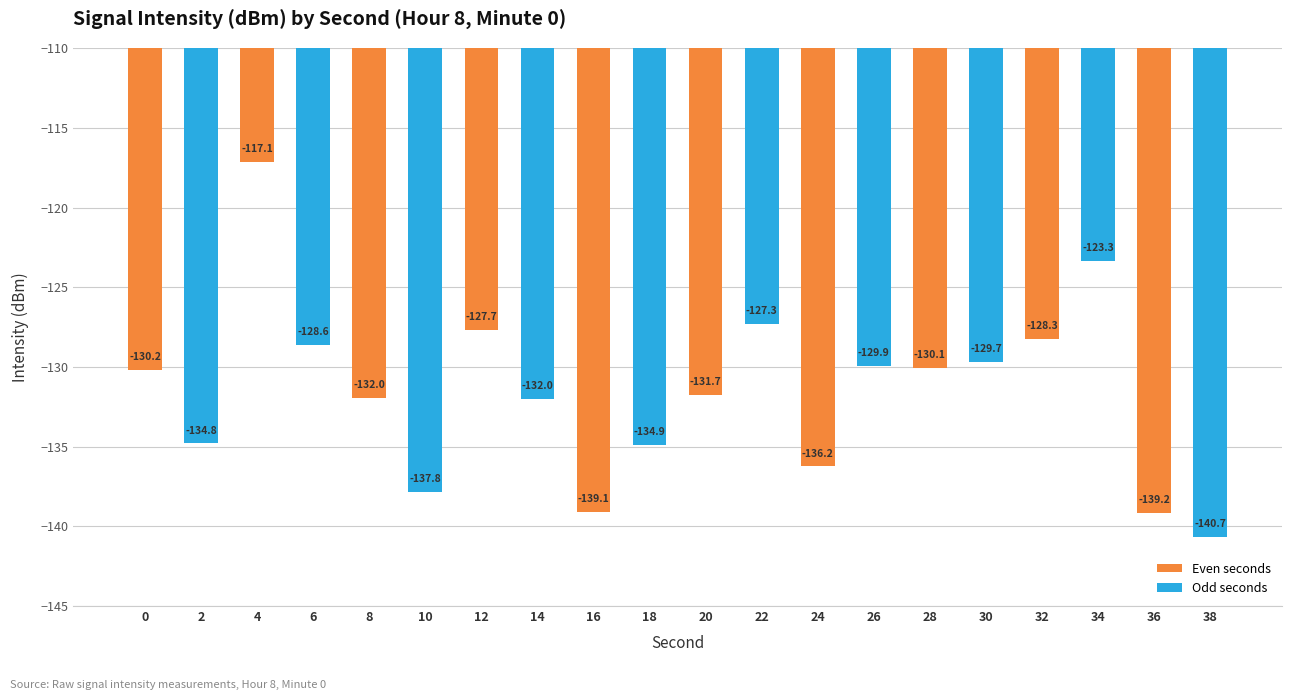

At which label does the data first exceed -130?

4